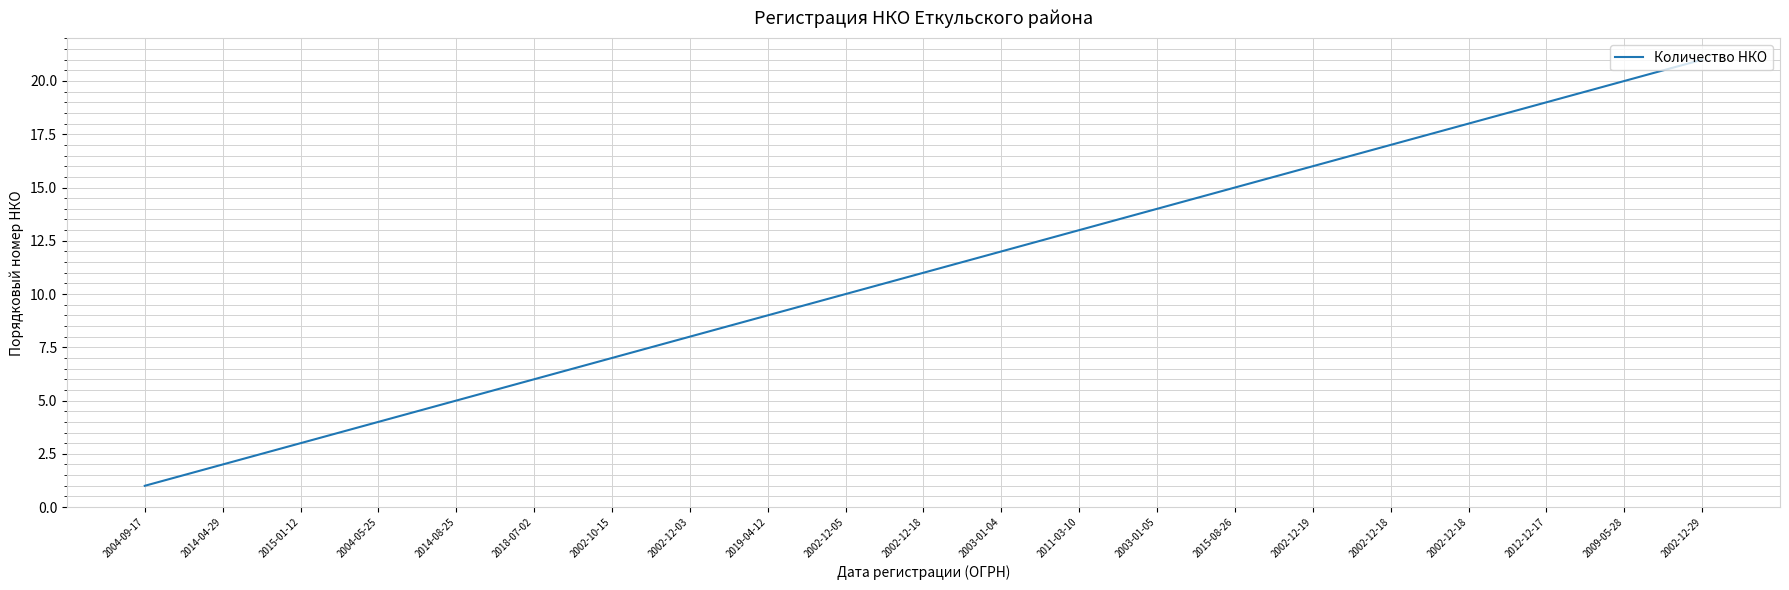

What is the change in value from 2019-04-12 to 2002-12-18?

+9